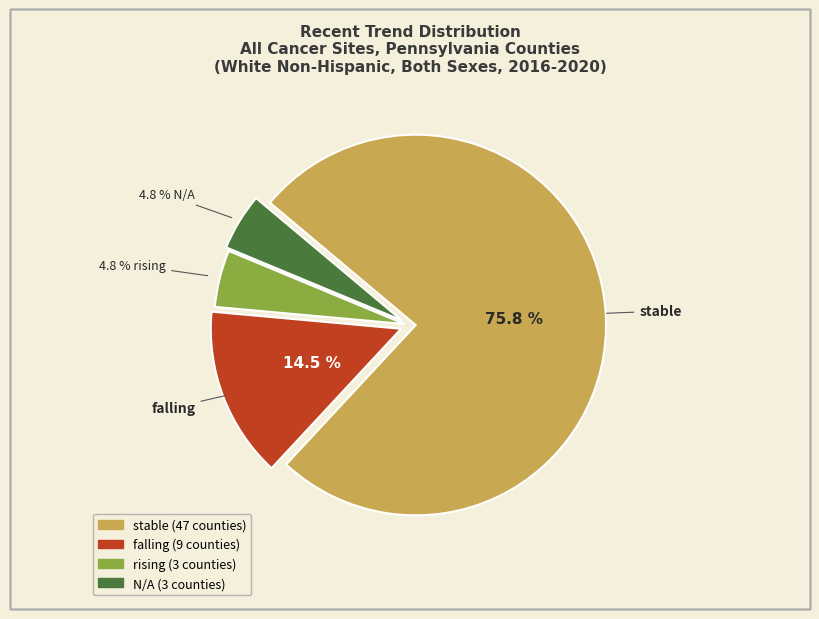

Which slice represents more than half of the pie?

stable